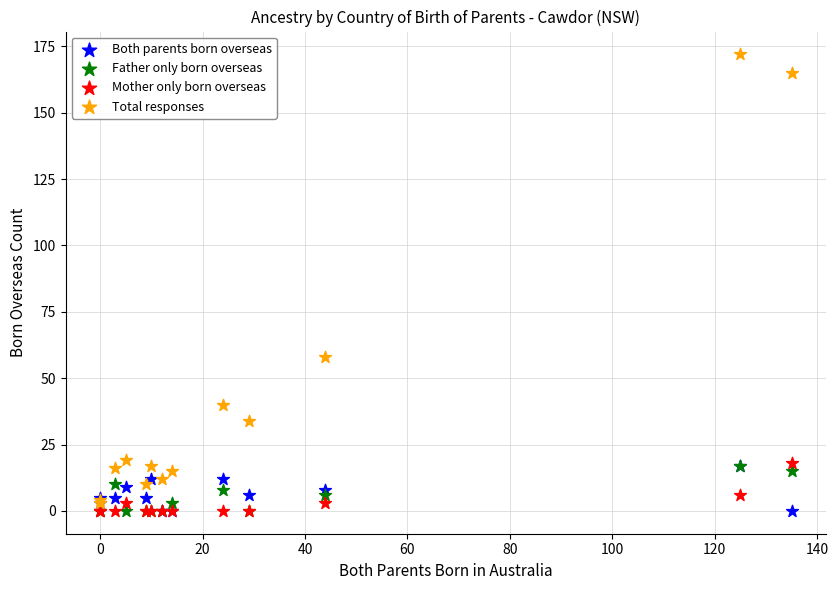

Which series has the widest spread of Y values?

Total responses